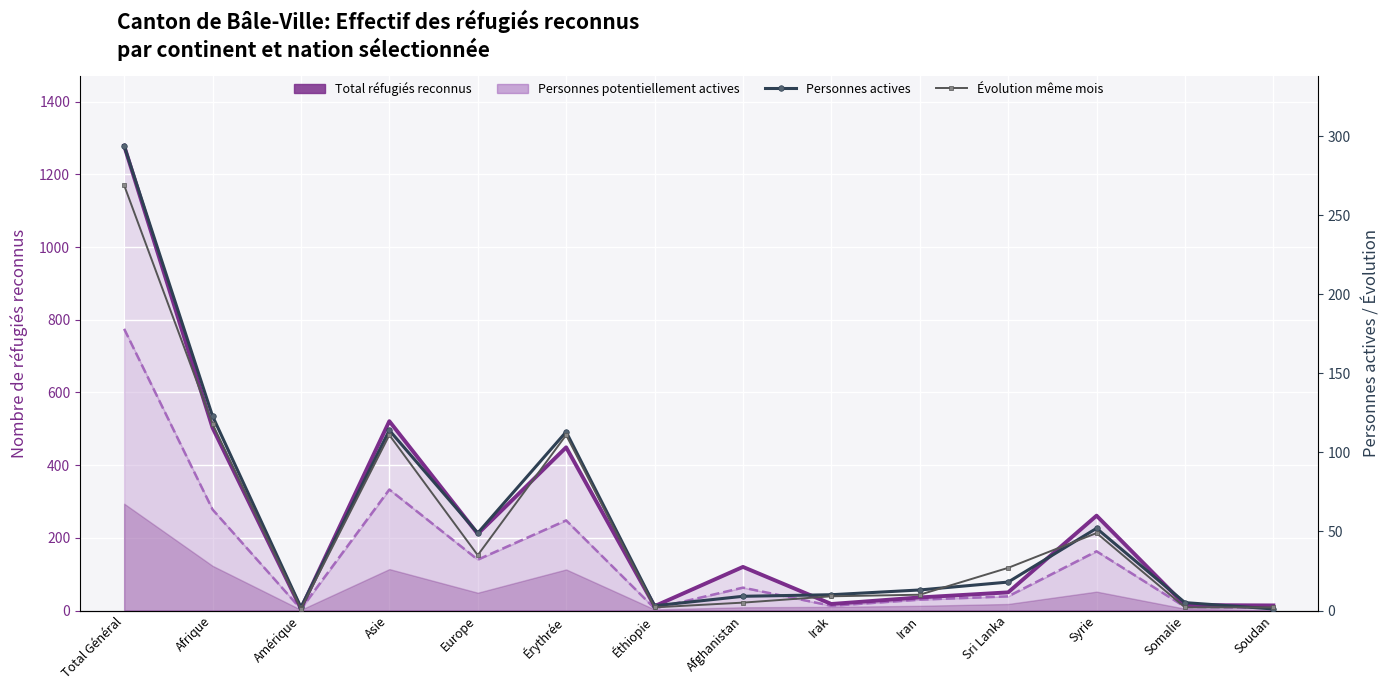

Reading left to right, list all the values displayed in this chart.

Total réfugiés reconnus: Total Général=1279	Afrique=503	Amérique=5	Asie=521	Europe=211	Érythrée=449	Éthiopie=12	Afghanistan=120	Irak=18	Iran=36	Sri Lanka=50	Syrie=261	Somalie=15	Soudan=14
Personnes potentiellement actives: Total Général=775	Afrique=278	Amérique=4	Asie=333	Europe=140	Érythrée=248	Éthiopie=6	Afghanistan=63	Irak=13	Iran=30	Sri Lanka=39	Syrie=163	Somalie=10	Soudan=7
Personnes actives: Total Général=294	Afrique=123	Amérique=2	Asie=114	Europe=49	Érythrée=113	Éthiopie=3	Afghanistan=9	Irak=10	Iran=13	Sri Lanka=18	Syrie=52	Somalie=5	Soudan=1
Évolution même mois: Total Général=269	Afrique=118	Amérique=1	Asie=111	Europe=35	Érythrée=111	Éthiopie=2	Afghanistan=5	Irak=9	Iran=10	Sri Lanka=27	Syrie=49	Somalie=2	Soudan=2